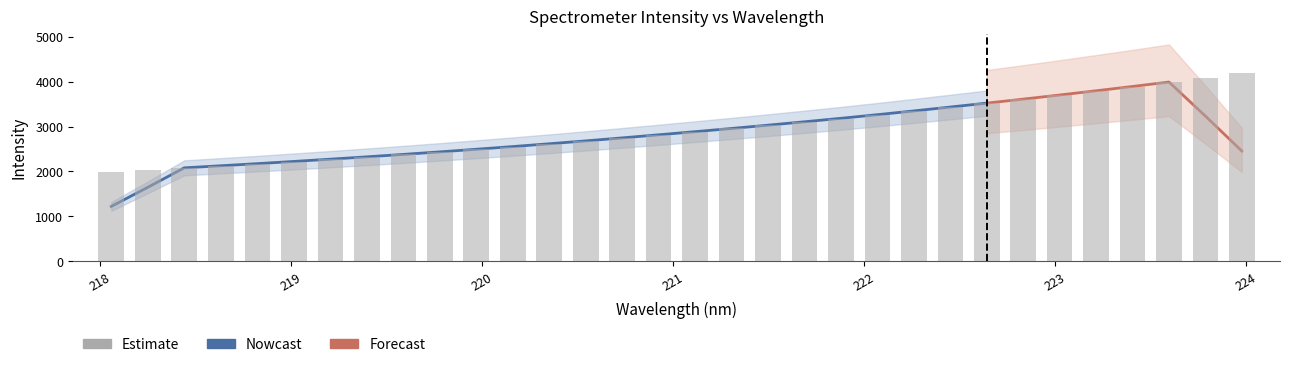

What is the label of the 24th bar from the right?

219.589